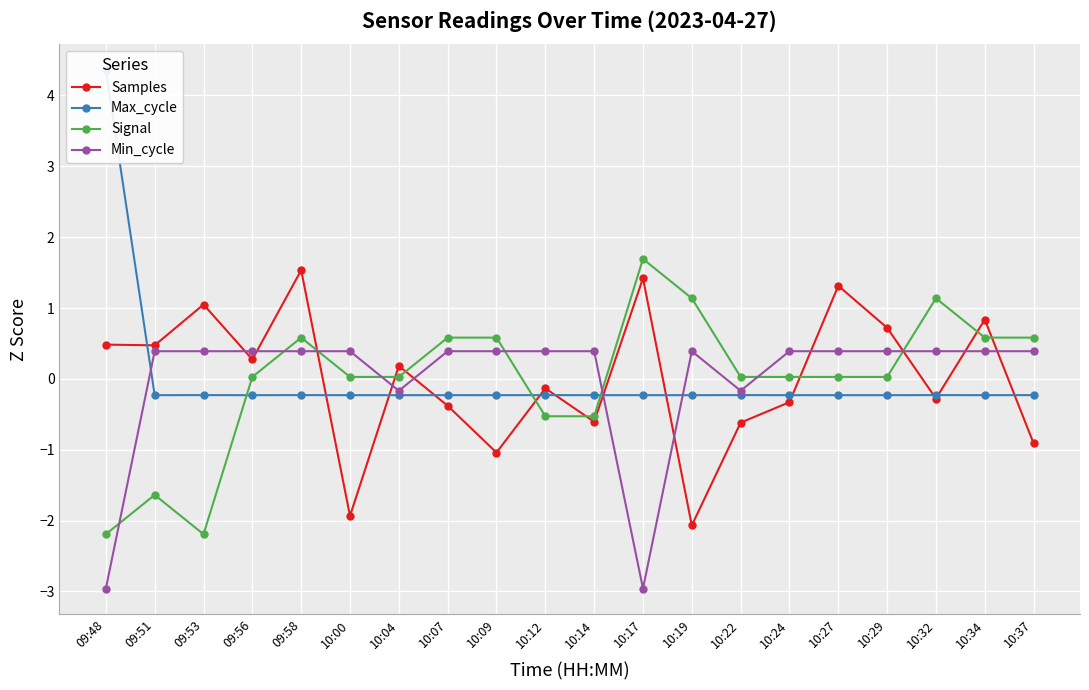

At how many categories does at least one series exceed 0?

20